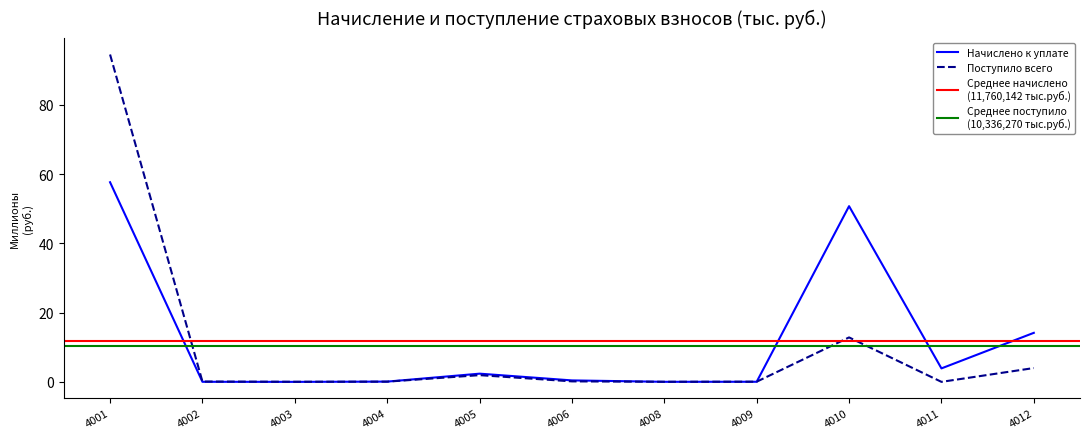

Reading left to right, extract all data points from this chart.

Начислено к уплате: 4001=57.6	4002=0.0	4003=0.0	4004=0.1	4005=2.4	4006=0.4	4008=0.0	4009=0.0	4010=50.7	4011=3.9	4012=14.2
Поступило всего: 4001=94.5	4002=0.1	4003=0.0	4004=0.1	4005=1.9	4006=0.1	4008=0.0	4009=0.1	4010=12.8	4011=0.0	4012=4.0